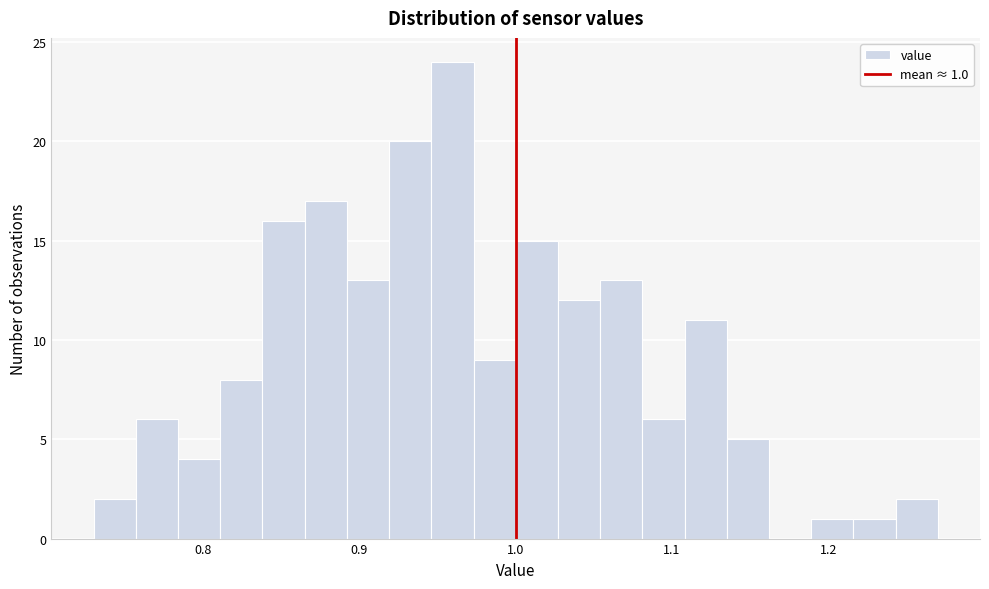

Read against the x-axis, roughly where is the centre of the tallest bar?

0.96